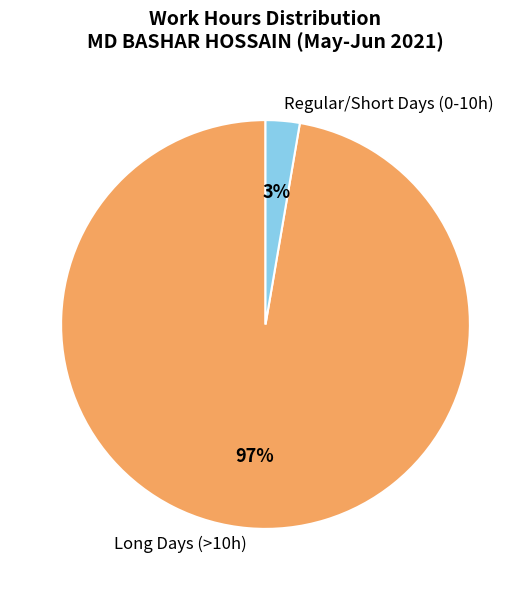

Which category has the biggest portion of the pie?

Long Days (>10h)